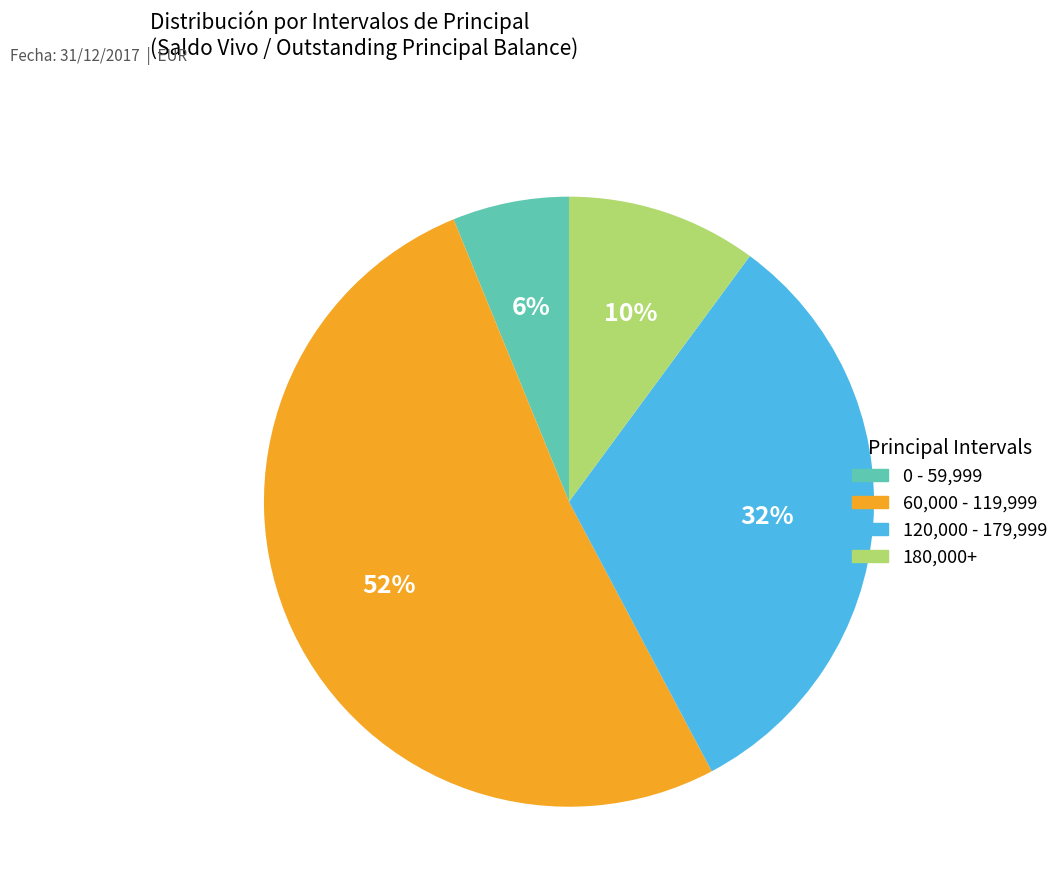

Does any single category account for the majority?

Yes